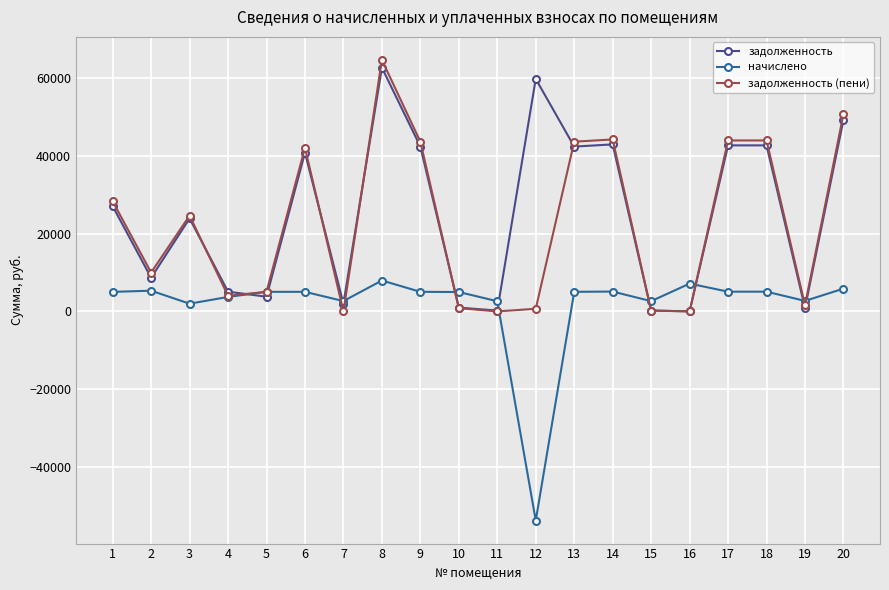

Where is the first local maximum for задолженность?

3